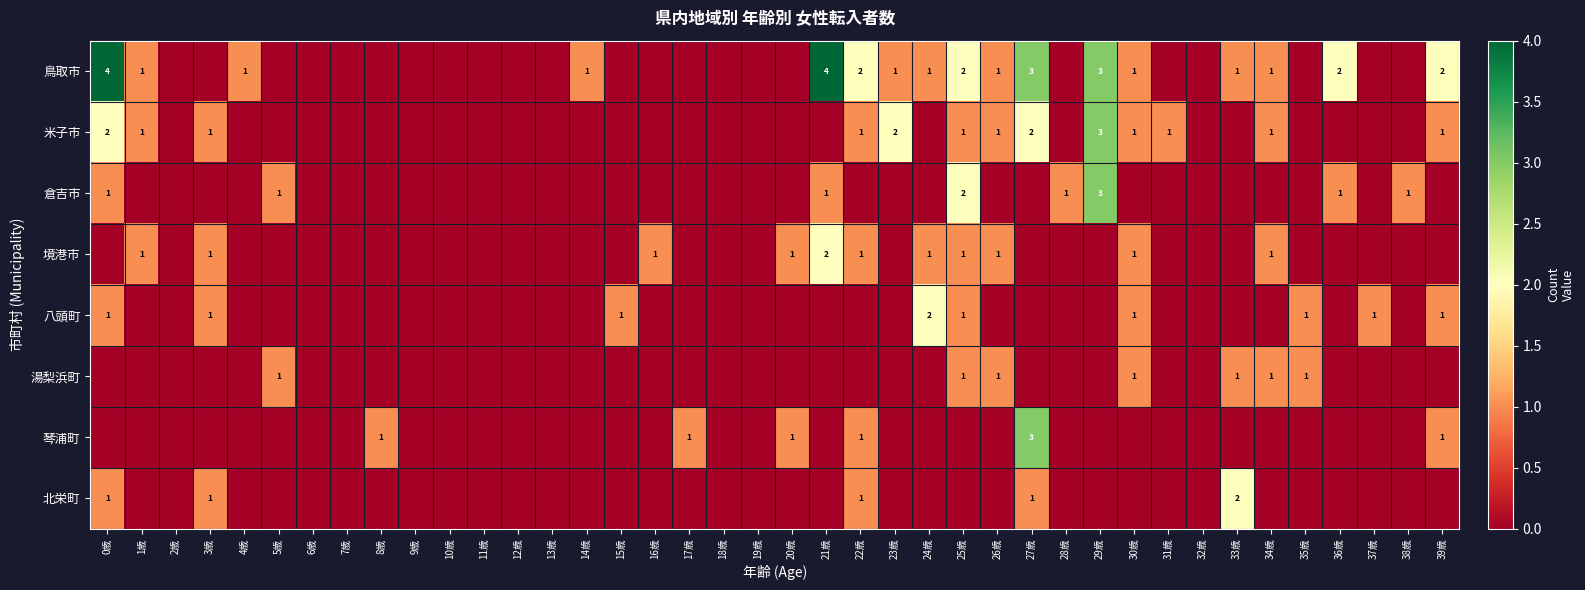

True or false: 鳥取市 has a value of 1 at 24歳.

True